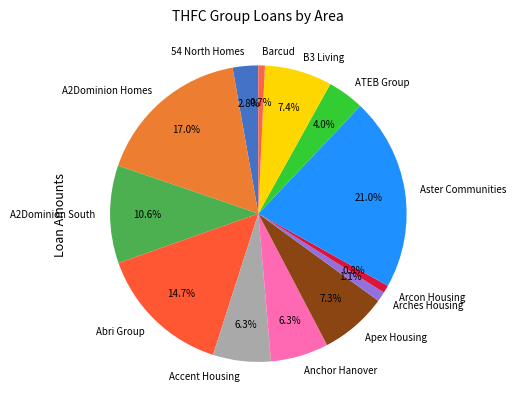

What is the largest slice in the pie chart?

Aster Communities